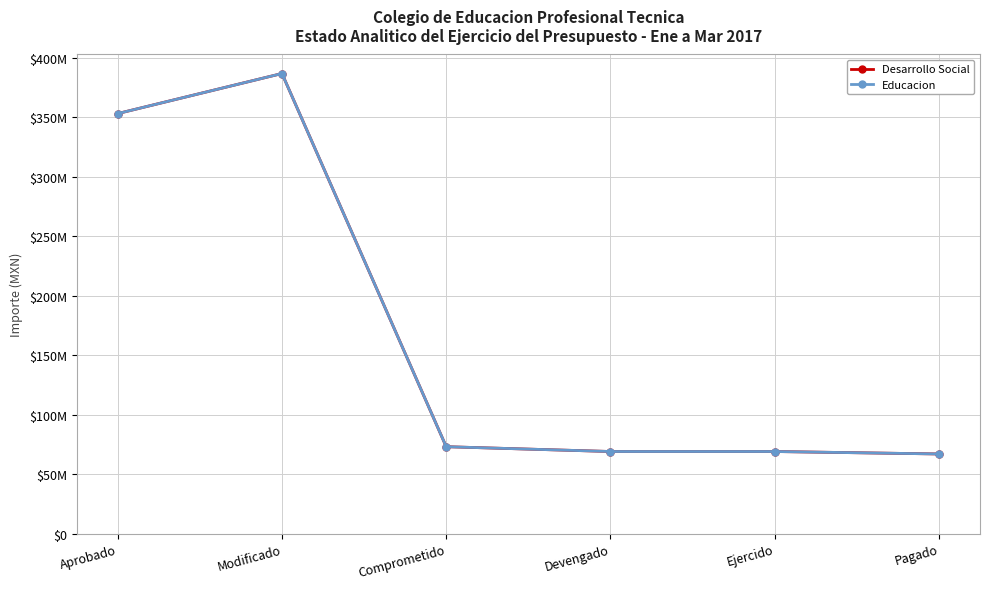

The value of Desarrollo Social at Devengado is 45035139.0. True or false?

False